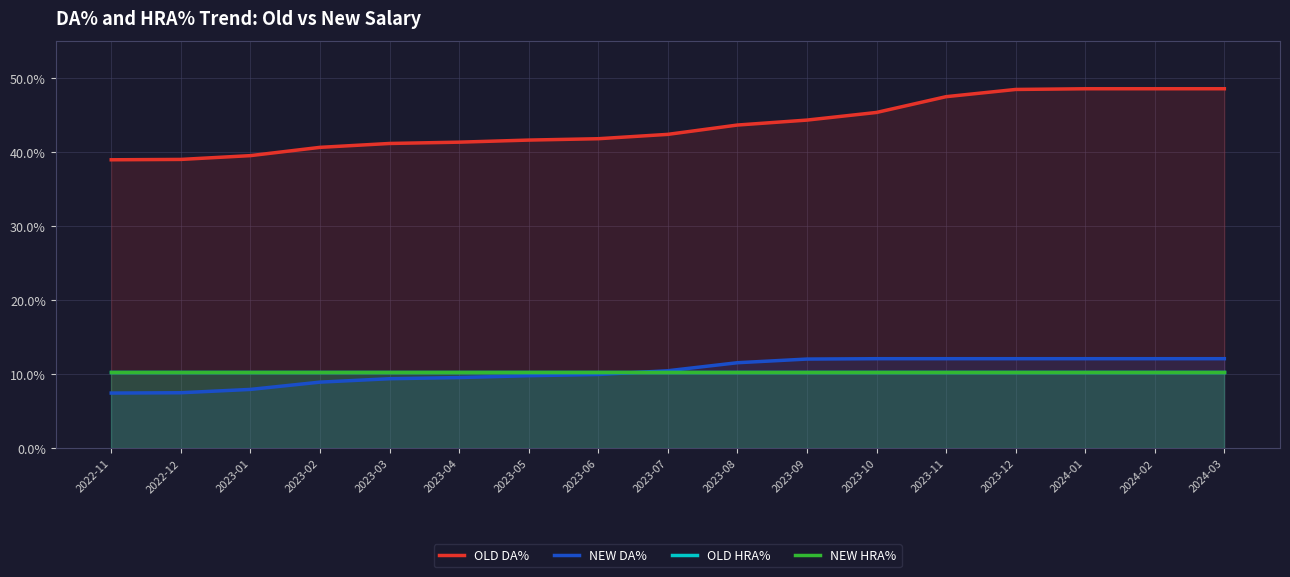

Reading left to right, extract all data points from this chart.

OLD DA%: 2022-11=0.4	2022-12=0.4	2023-01=0.4	2023-02=0.4	2023-03=0.4	2023-04=0.4	2023-05=0.4	2023-06=0.4	2023-07=0.4	2023-08=0.4	2023-09=0.4	2023-10=0.5	2023-11=0.5	2023-12=0.5	2024-01=0.5	2024-02=0.5	2024-03=0.5
NEW DA%: 2022-11=0.1	2022-12=0.1	2023-01=0.1	2023-02=0.1	2023-03=0.1	2023-04=0.1	2023-05=0.1	2023-06=0.1	2023-07=0.1	2023-08=0.1	2023-09=0.1	2023-10=0.1	2023-11=0.1	2023-12=0.1	2024-01=0.1	2024-02=0.1	2024-03=0.1
OLD HRA%: 2022-11=0.1	2022-12=0.1	2023-01=0.1	2023-02=0.1	2023-03=0.1	2023-04=0.1	2023-05=0.1	2023-06=0.1	2023-07=0.1	2023-08=0.1	2023-09=0.1	2023-10=0.1	2023-11=0.1	2023-12=0.1	2024-01=0.1	2024-02=0.1	2024-03=0.1
NEW HRA%: 2022-11=0.1	2022-12=0.1	2023-01=0.1	2023-02=0.1	2023-03=0.1	2023-04=0.1	2023-05=0.1	2023-06=0.1	2023-07=0.1	2023-08=0.1	2023-09=0.1	2023-10=0.1	2023-11=0.1	2023-12=0.1	2024-01=0.1	2024-02=0.1	2024-03=0.1